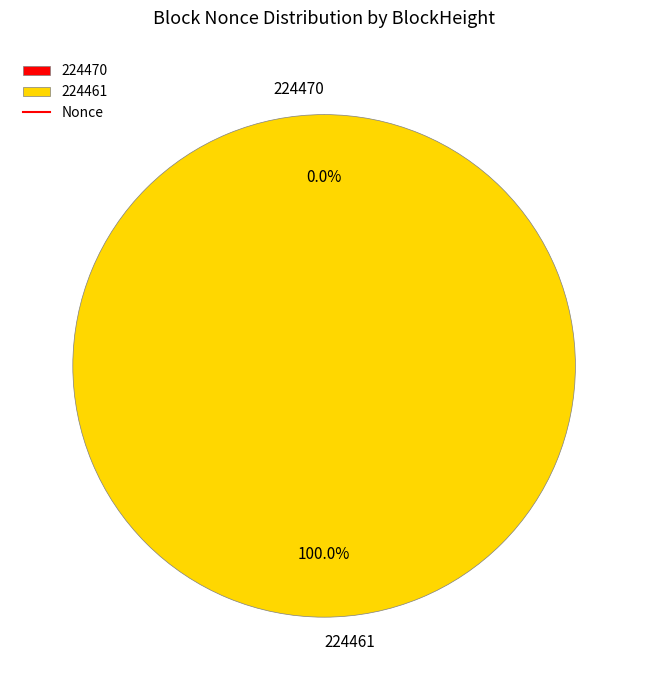

Is it true that 224470 is 12% of the pie?

False